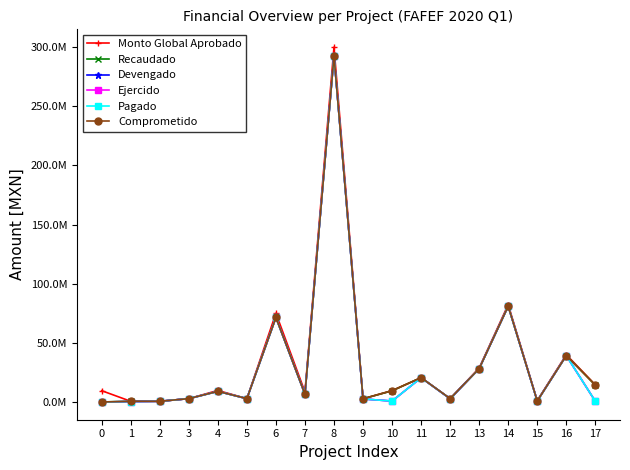

Does the chart have visible grid lines?

No